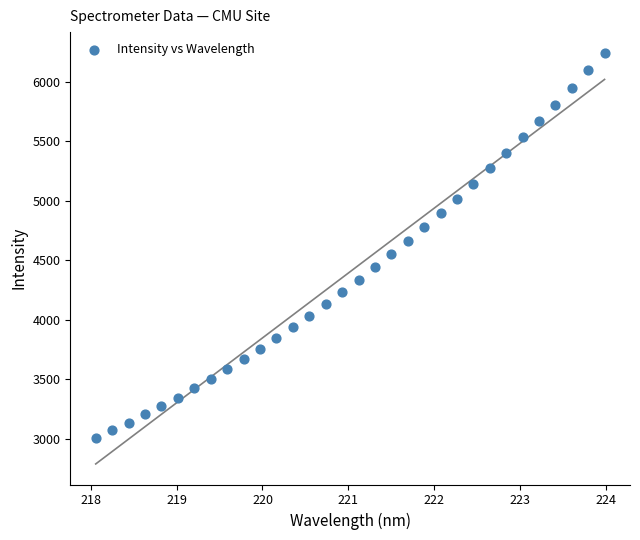

What is the range of Y values (max minus min)?

3240.4